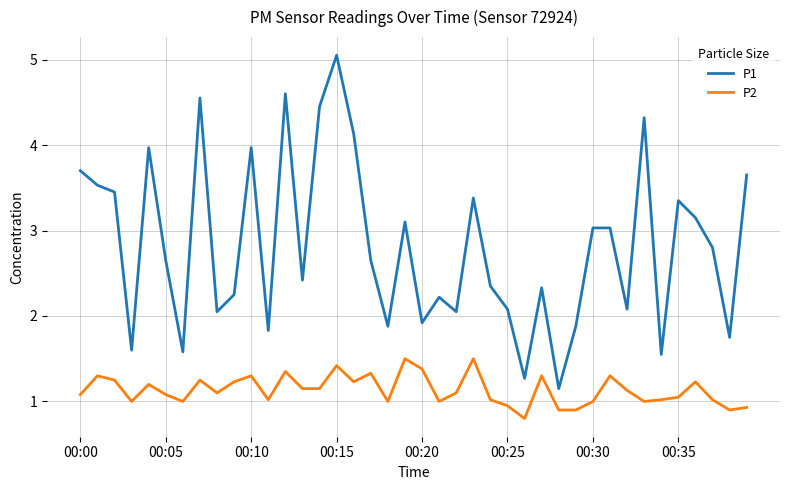

Rank the series by their maximum value, from lowest to highest.

P2, P1